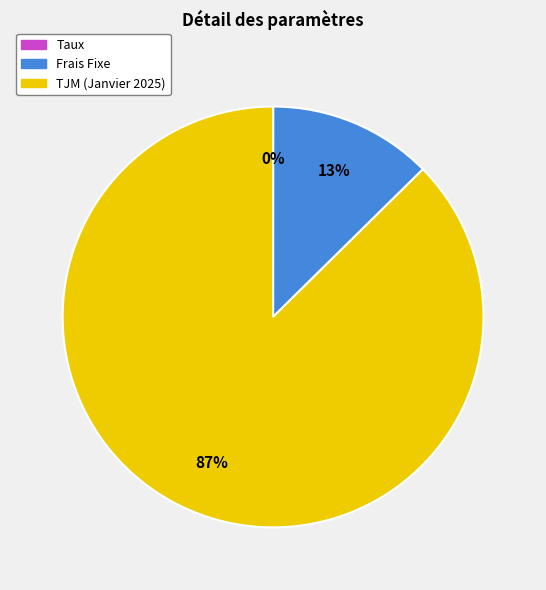

Which slice is the largest?

TJM (Janvier 2025)